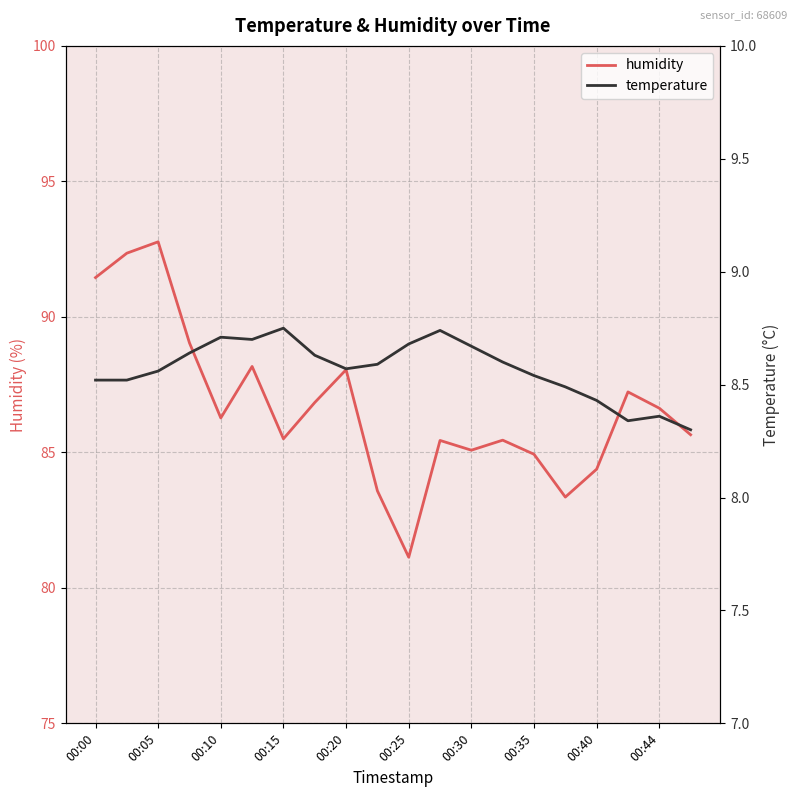

At which label does humidity first exceed 86?

00:00